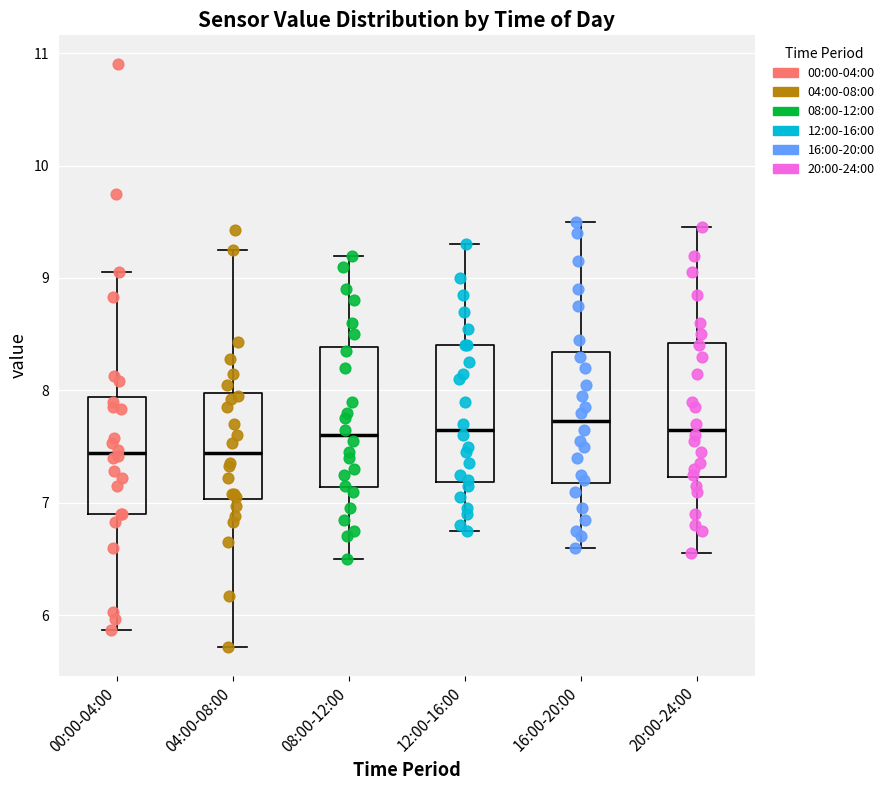

Where does the lower whisker of the box for 00:00-04:00 end on the y-axis? The values are not printed on the chart, so give them approximately, as read against the axis.

5.9